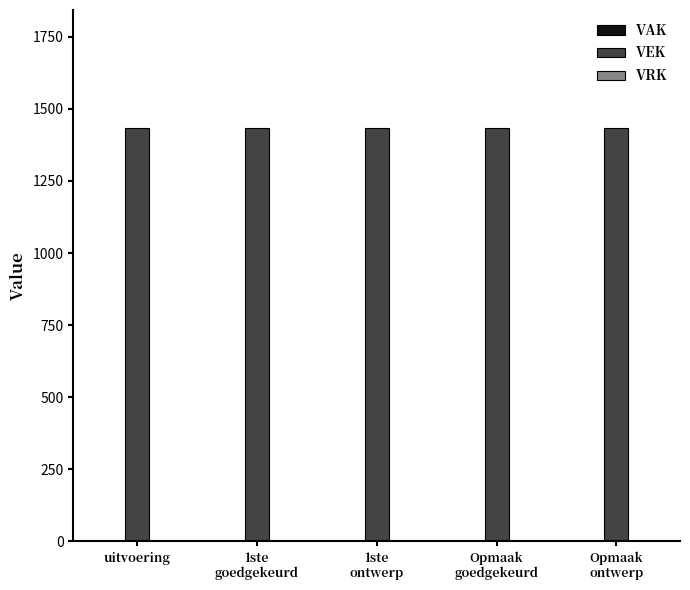

Where is VEK nearest to the value 1434?

uitvoering